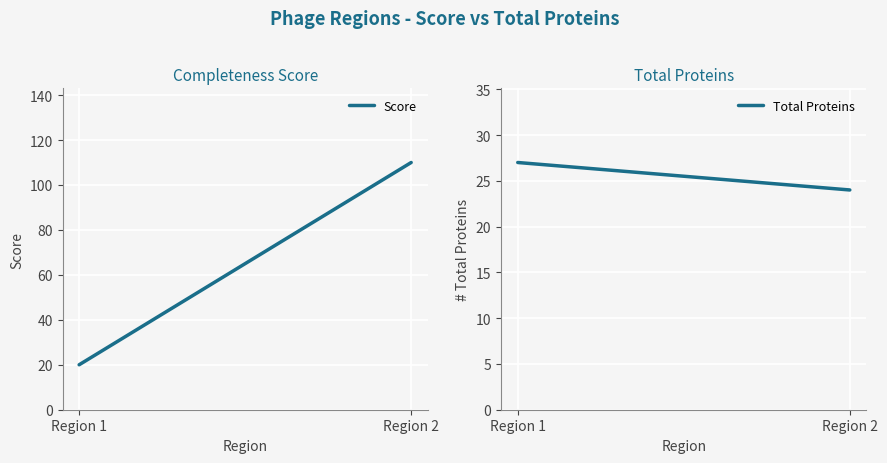

List the labels in order of Total Proteins value, largest first.

Region 1, Region 2